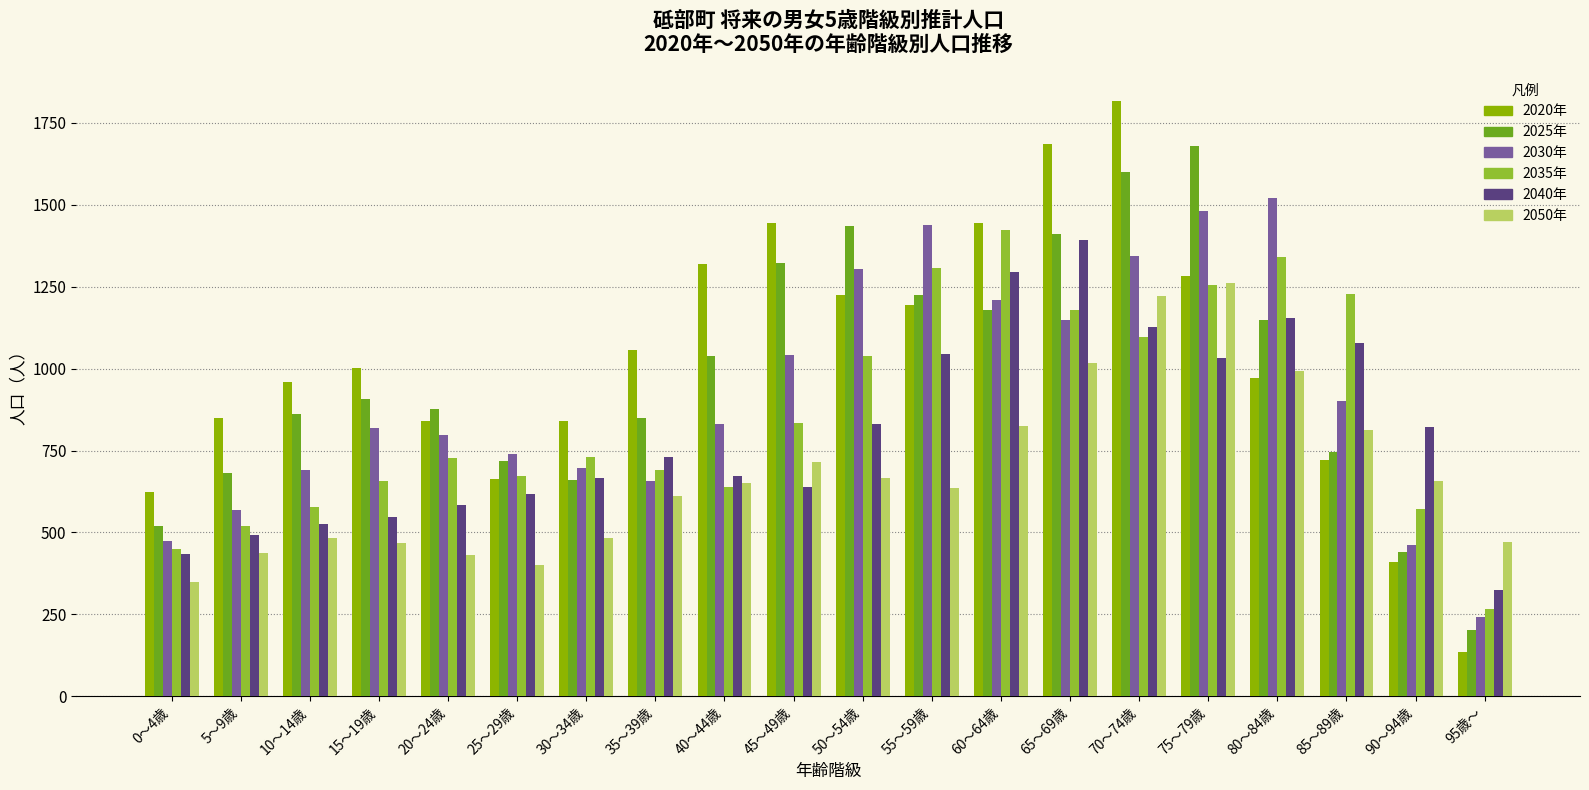

Is it true that 2035年 equals 1128 at 35～39歳?

False